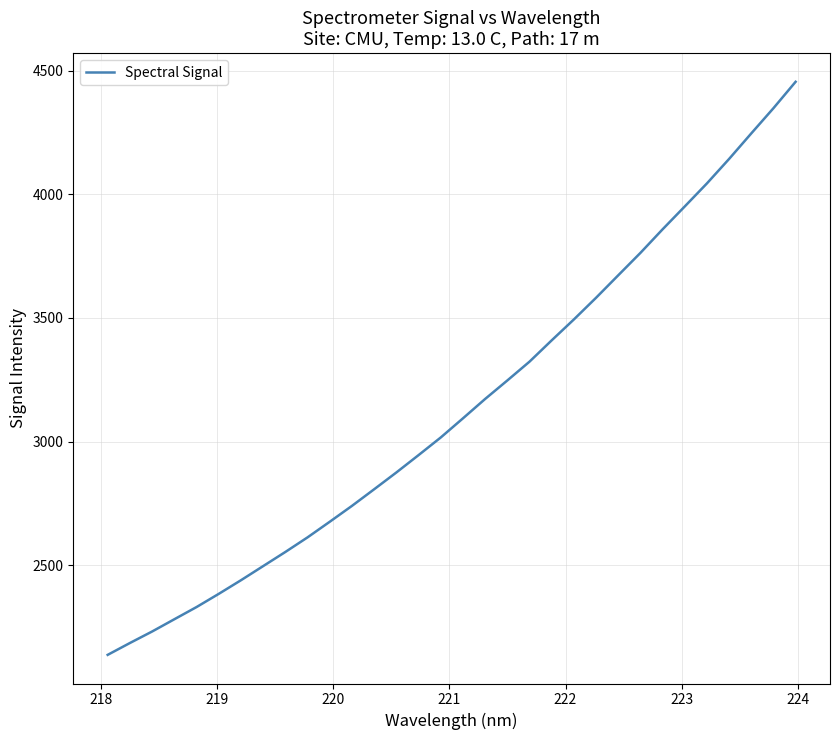

What is the difference between the maximum and minimum values?

2317.4